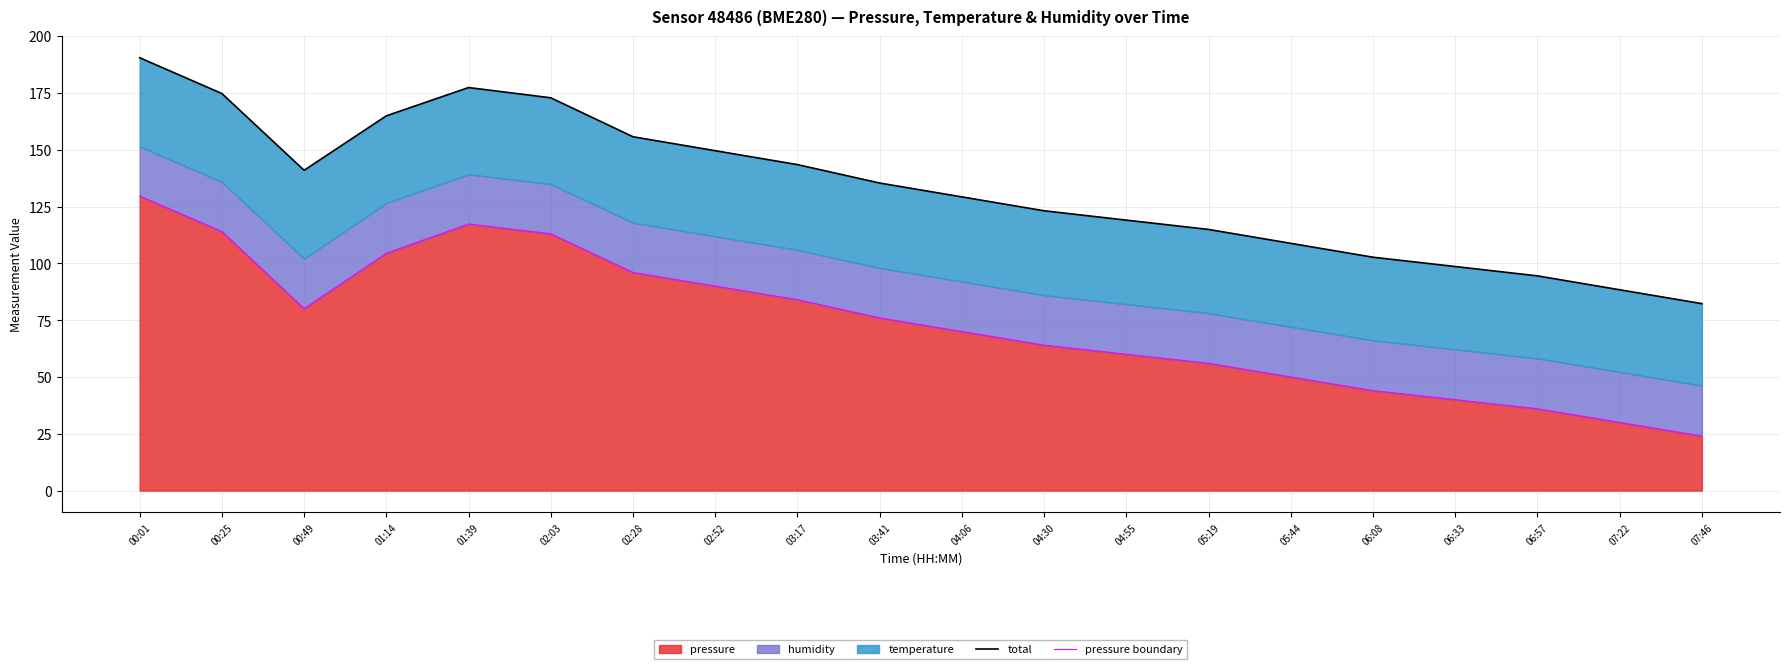

What is the label of the 20th point from the left?

07:46